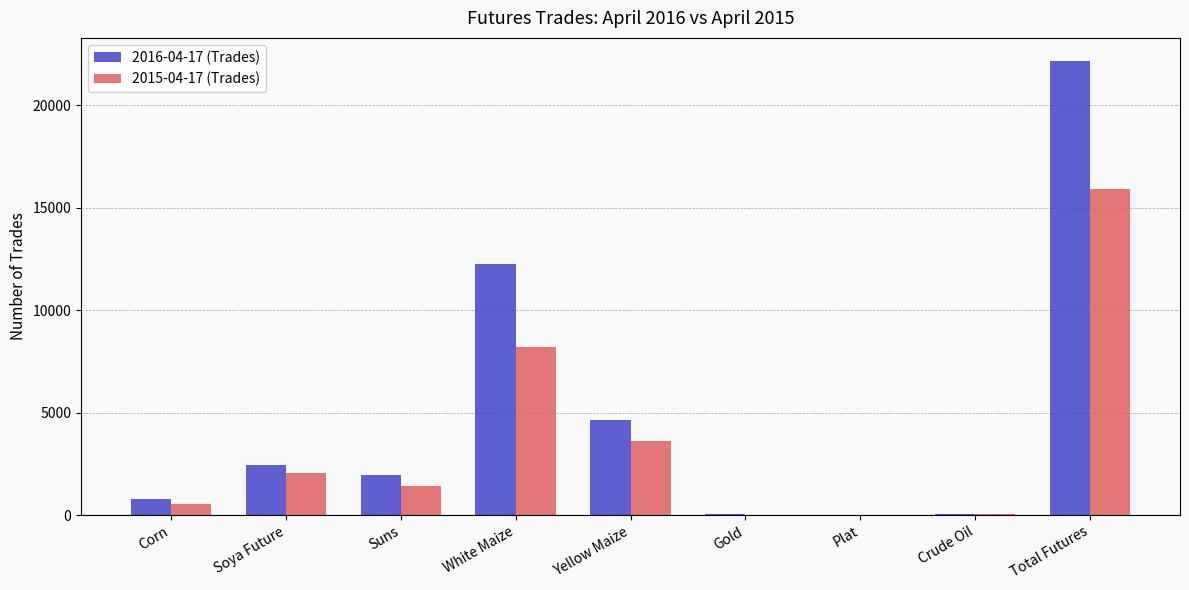

Are the bars horizontal?

No